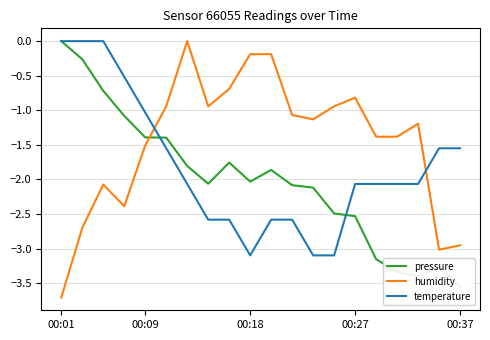

Rank the series by their maximum value, from lowest to highest.

pressure, humidity, temperature